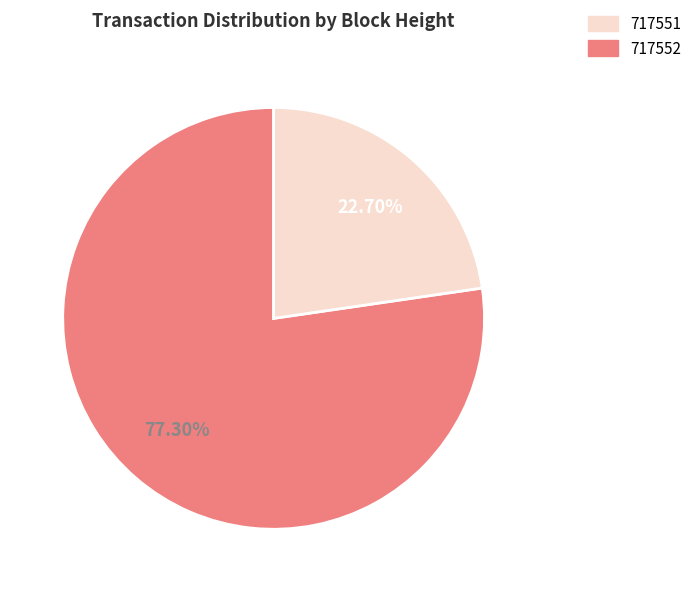

Does any single category account for the majority?

Yes